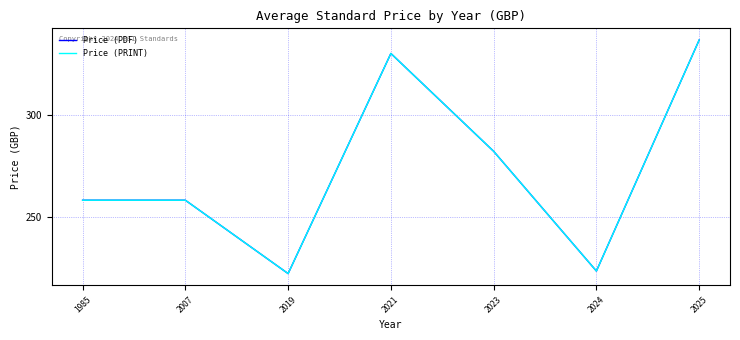

At which label does Price (PRINT) first exceed 258?

2021